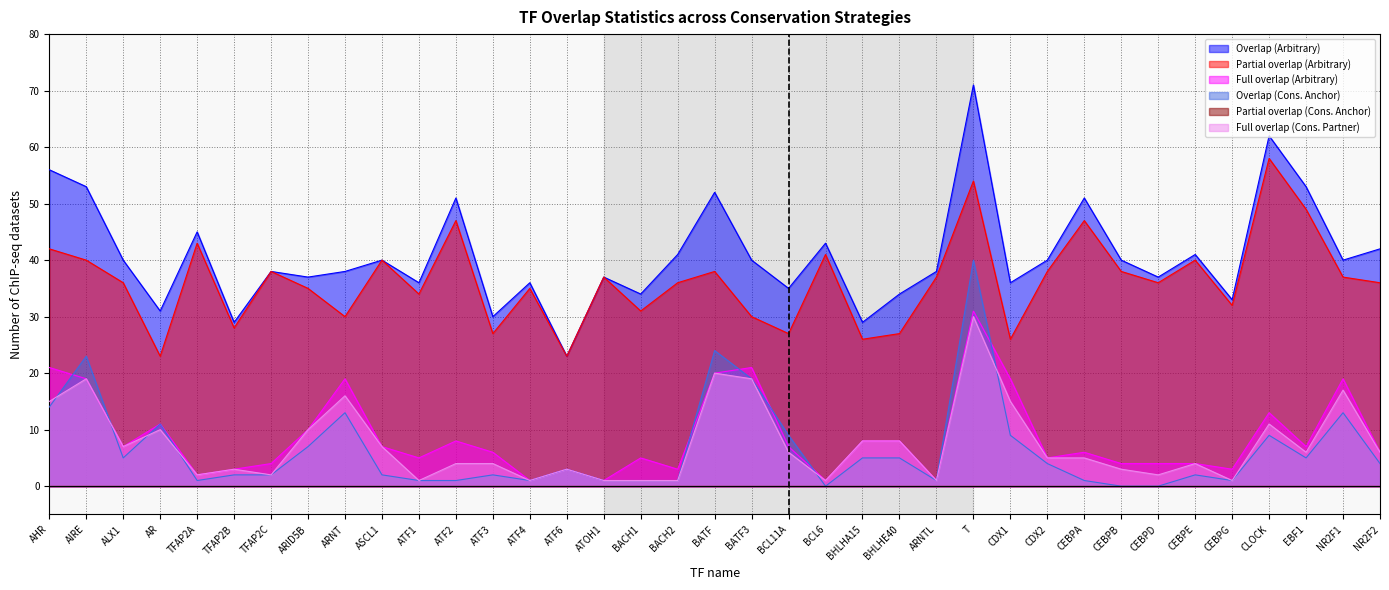

At which label does Full overlap (Arbitrary) first exceed 6?

AHR